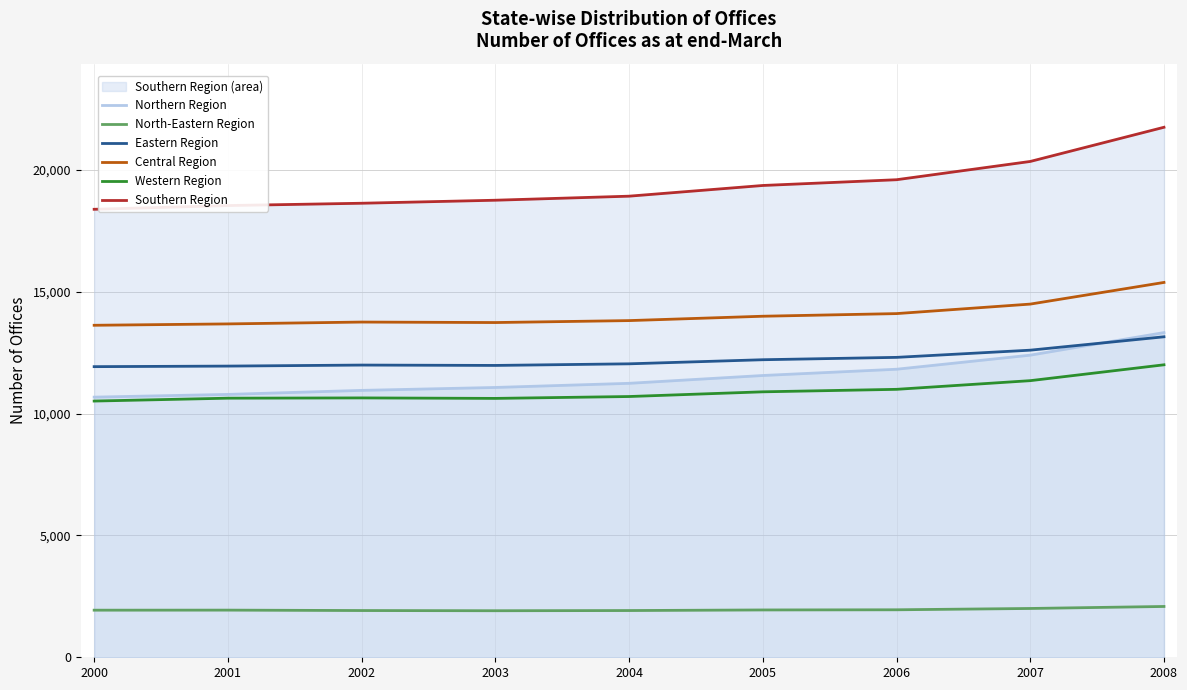

What is the sum of all Eastern Region values?

110163